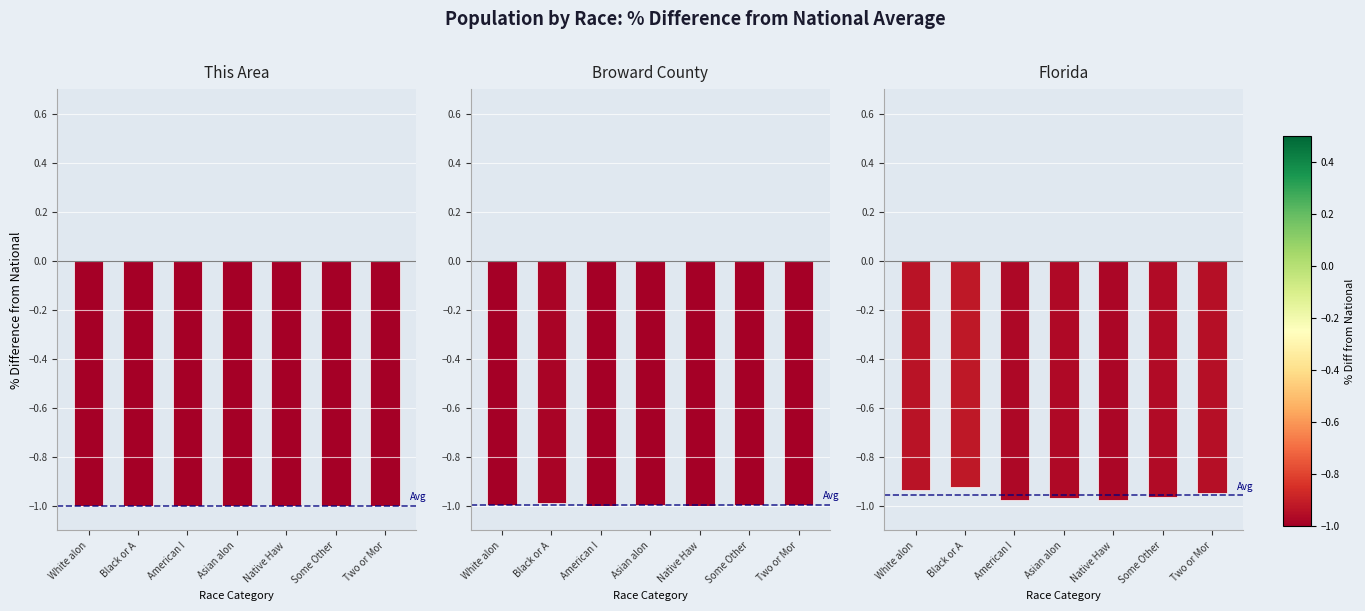

Which series has the largest total across all categories?

Florida